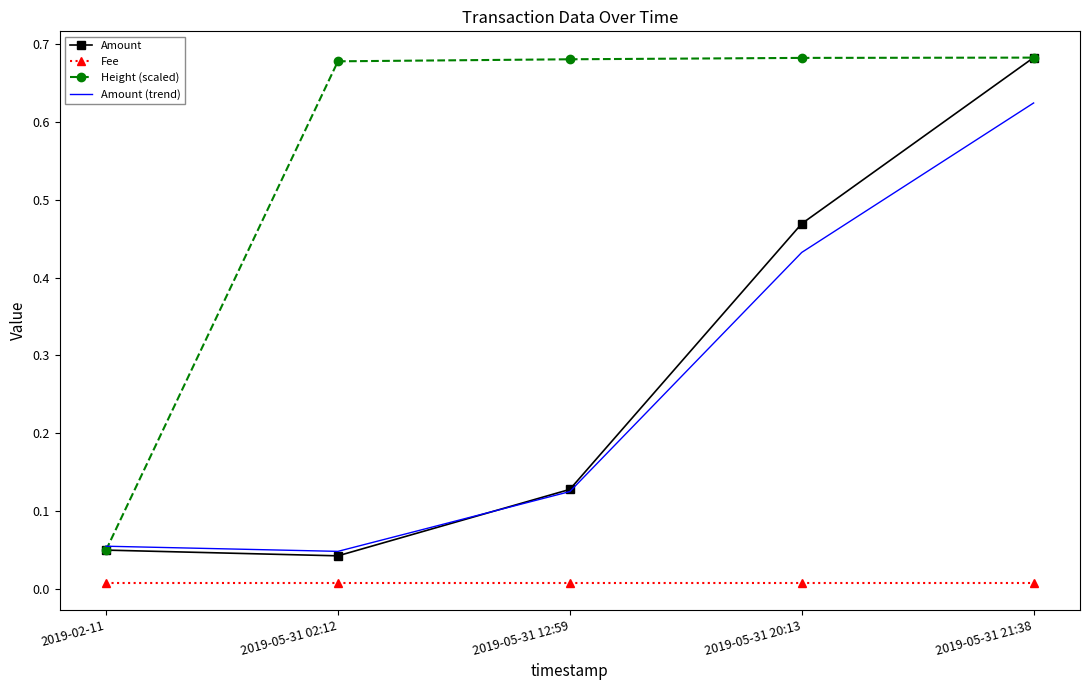

At which label does Height (scaled) reach its minimum?

2019-02-11